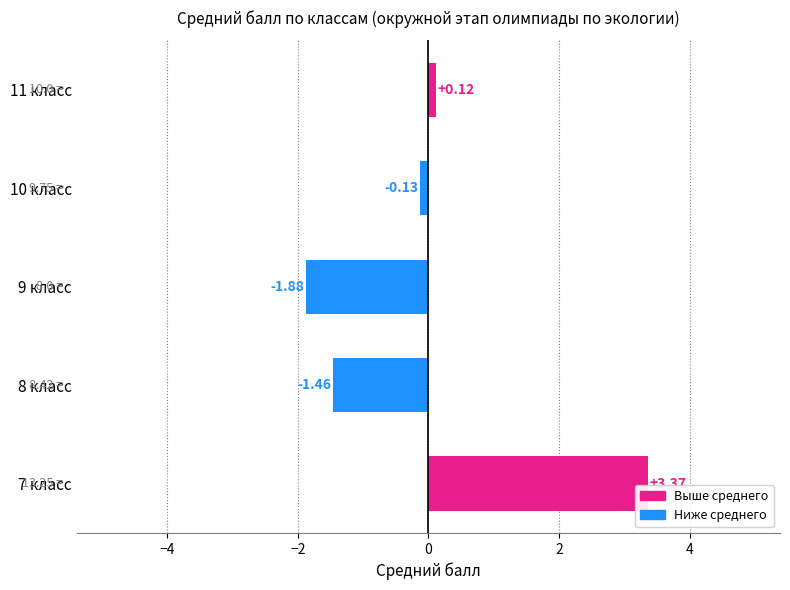

Rank the categories by value from lowest to highest.

9 класс, 8 класс, 10 класс, 11 класс, 7 класс